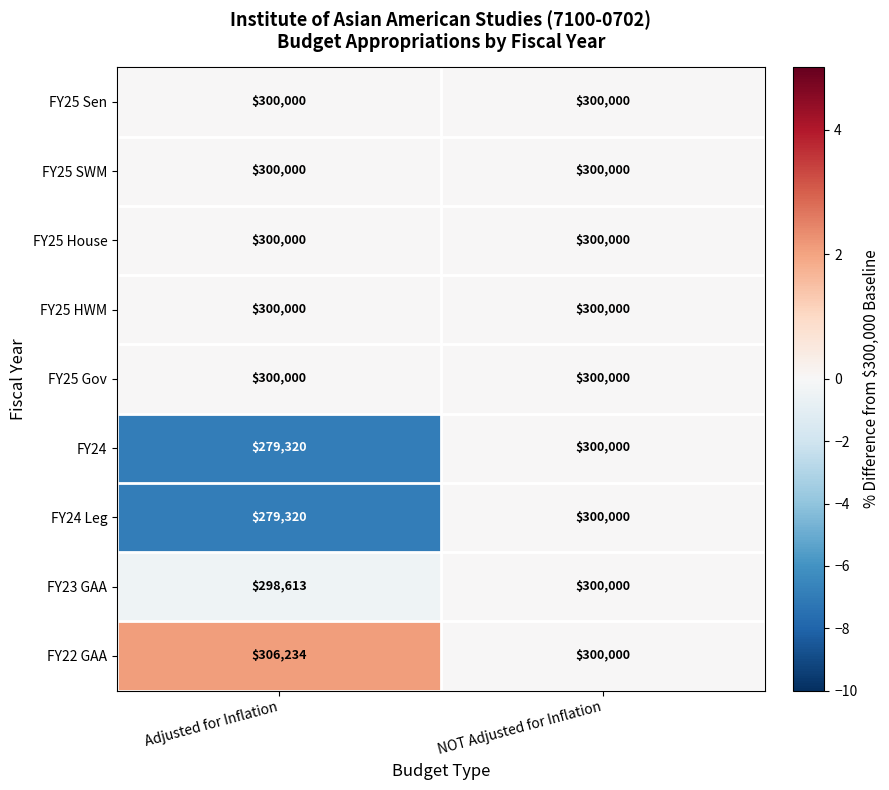

Reading right to left, what are all the values shown in this chart?

FY25 Sen: NOT Adjusted for Inflation=300000	Adjusted for Inflation=300000
FY25 SWM: NOT Adjusted for Inflation=300000	Adjusted for Inflation=300000
FY25 House: NOT Adjusted for Inflation=300000	Adjusted for Inflation=300000
FY25 HWM: NOT Adjusted for Inflation=300000	Adjusted for Inflation=300000
FY25 Gov: NOT Adjusted for Inflation=300000	Adjusted for Inflation=300000
FY24: NOT Adjusted for Inflation=300000	Adjusted for Inflation=279320
FY24 Leg: NOT Adjusted for Inflation=300000	Adjusted for Inflation=279320
FY23 GAA: NOT Adjusted for Inflation=300000	Adjusted for Inflation=298613
FY22 GAA: NOT Adjusted for Inflation=300000	Adjusted for Inflation=306234